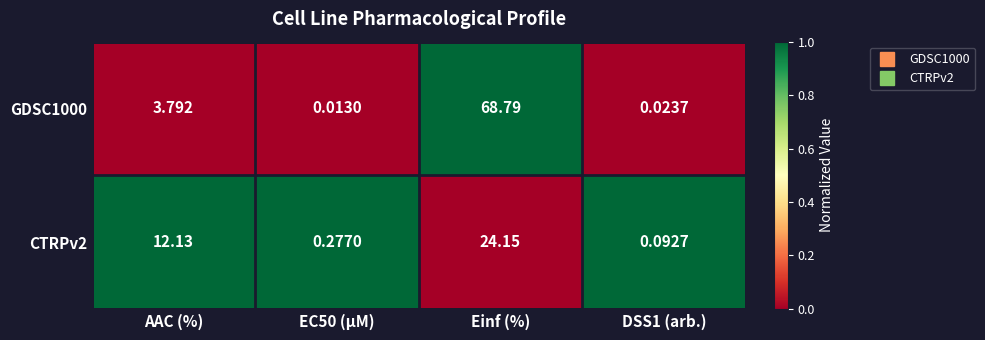

How many values in the CTRPv2 series are below 12?

2